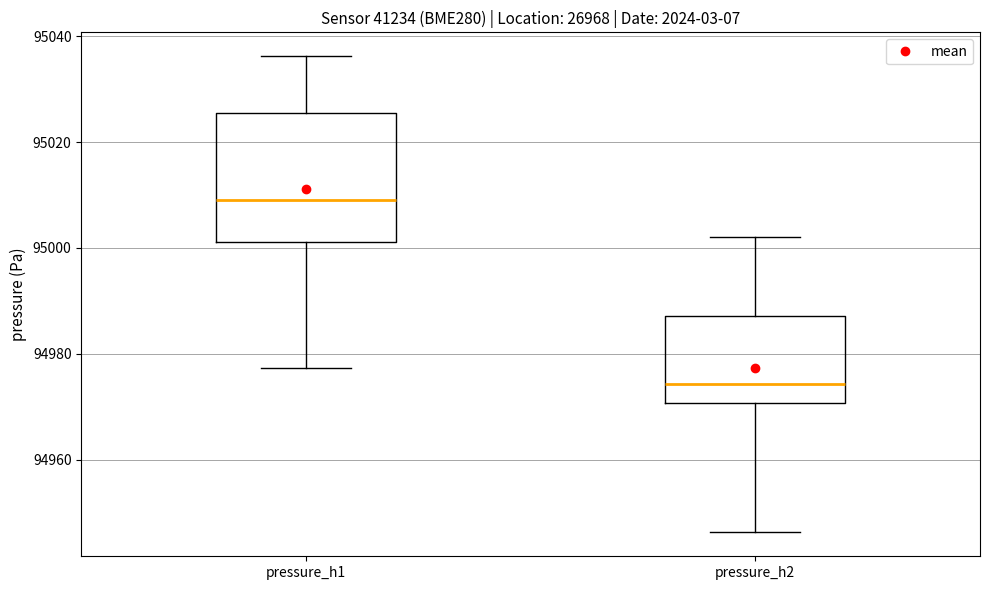

Where does the lower whisker of the box for pressure_h1 end on the y-axis? The values are not printed on the chart, so give them approximately, as read against the axis.

94978